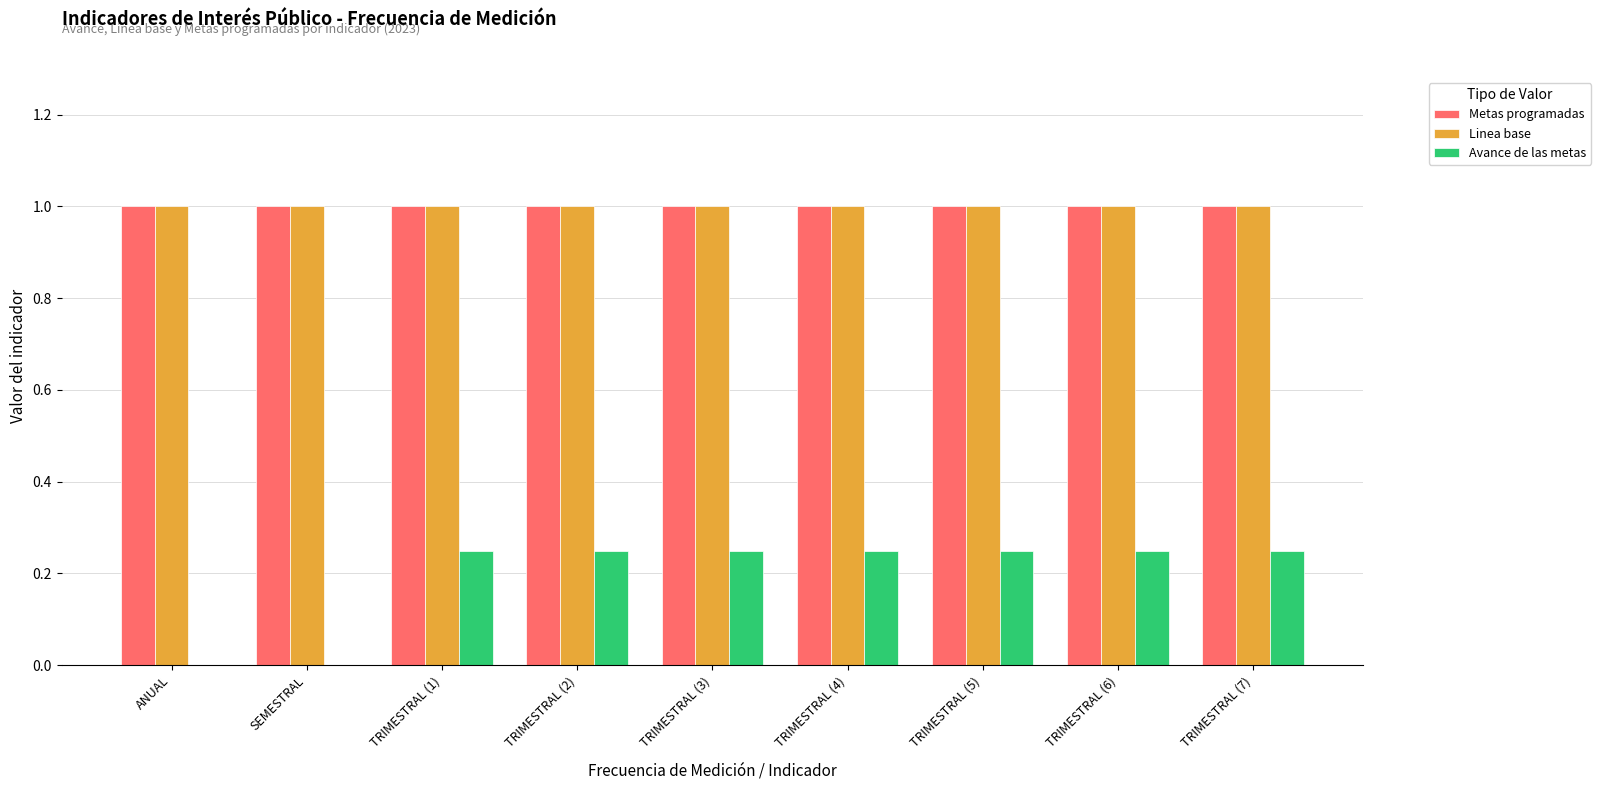

True or false: Metas programadas has a value of 0.6 at TRIMESTRAL (3).

False